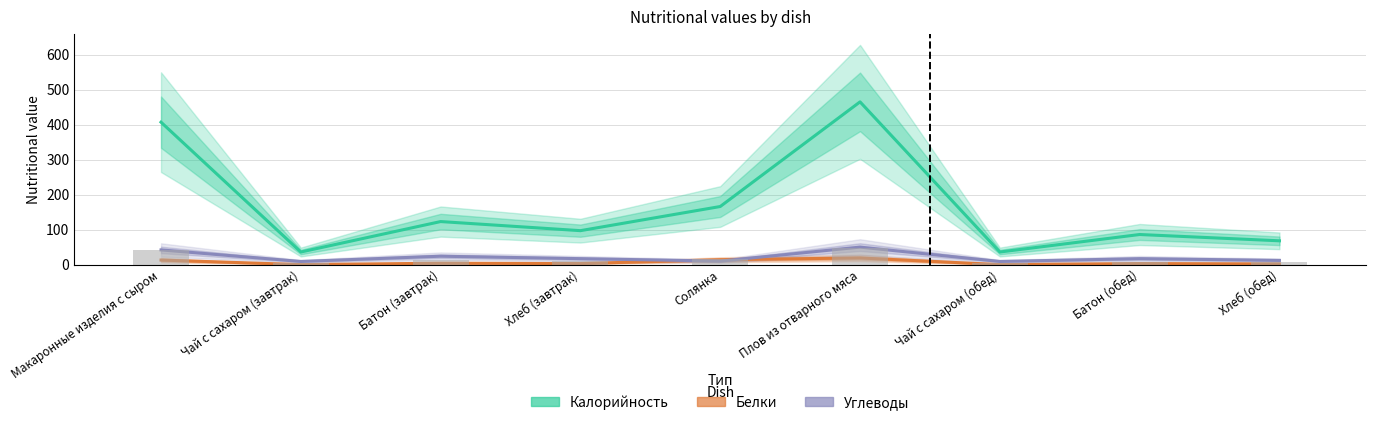

Rank the series by their maximum value, from highest to lowest.

Калорийность, Углеводы, Белки